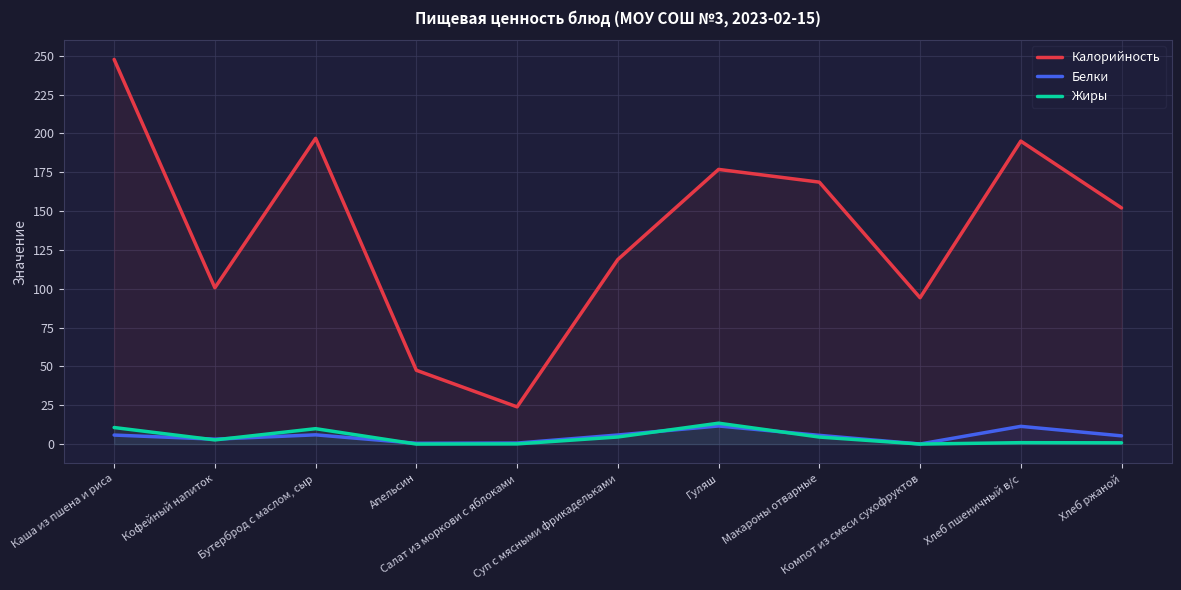

Does the chart have visible grid lines?

Yes